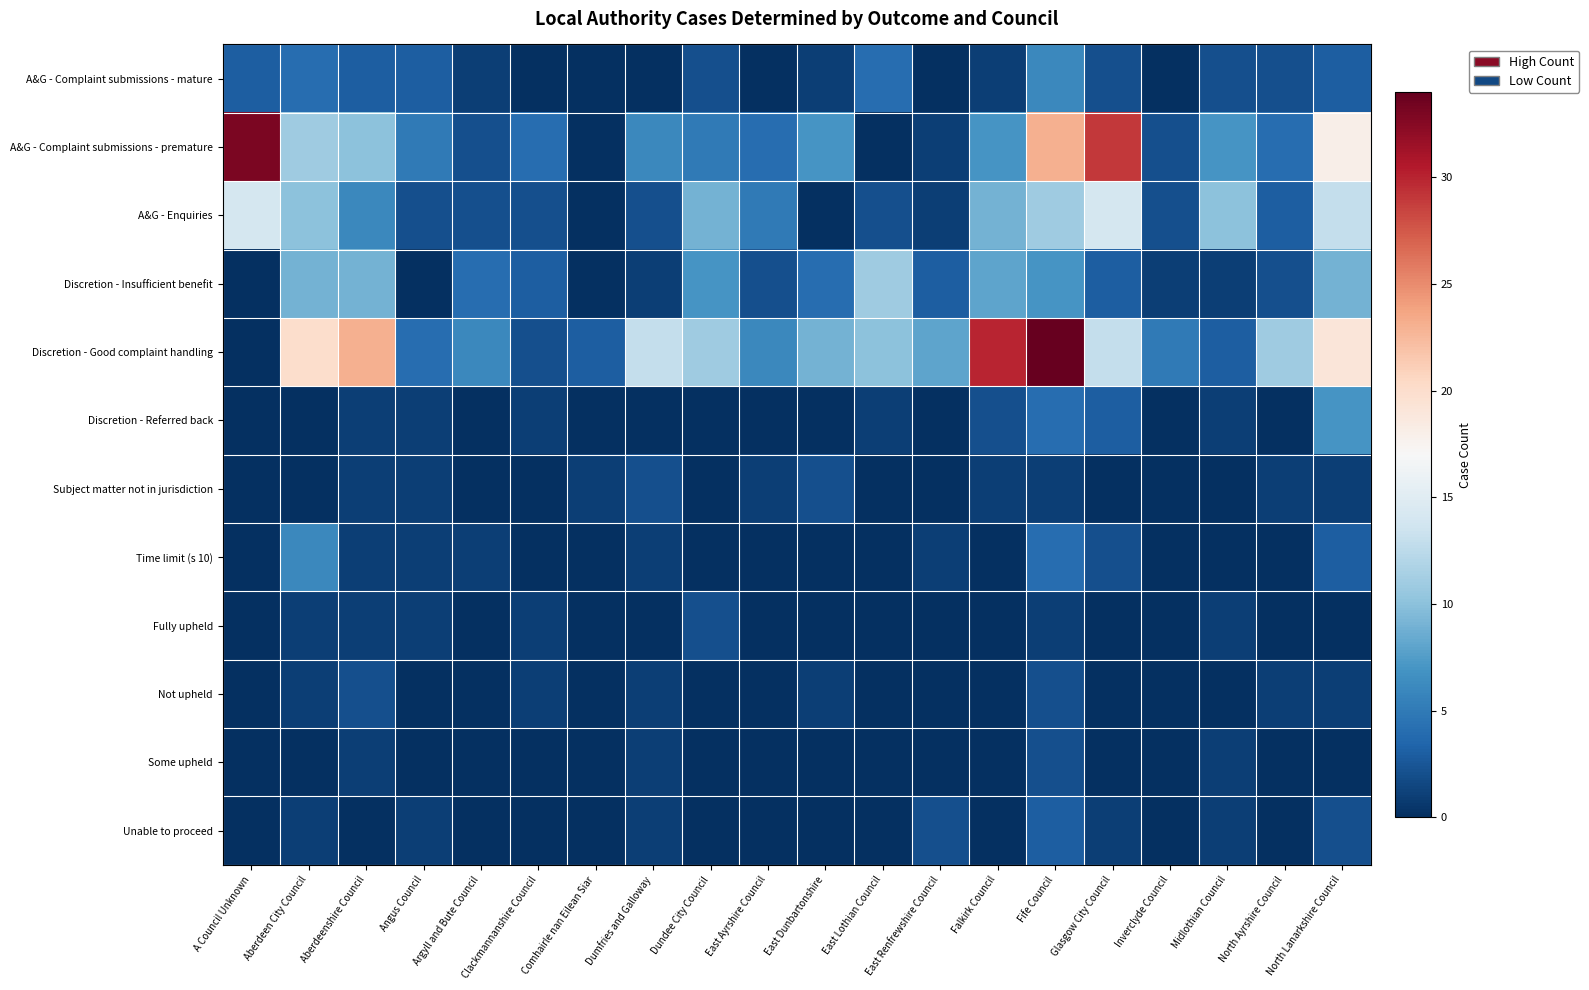

Which series has the largest total across all categories?

Discretion - Good complaint handling